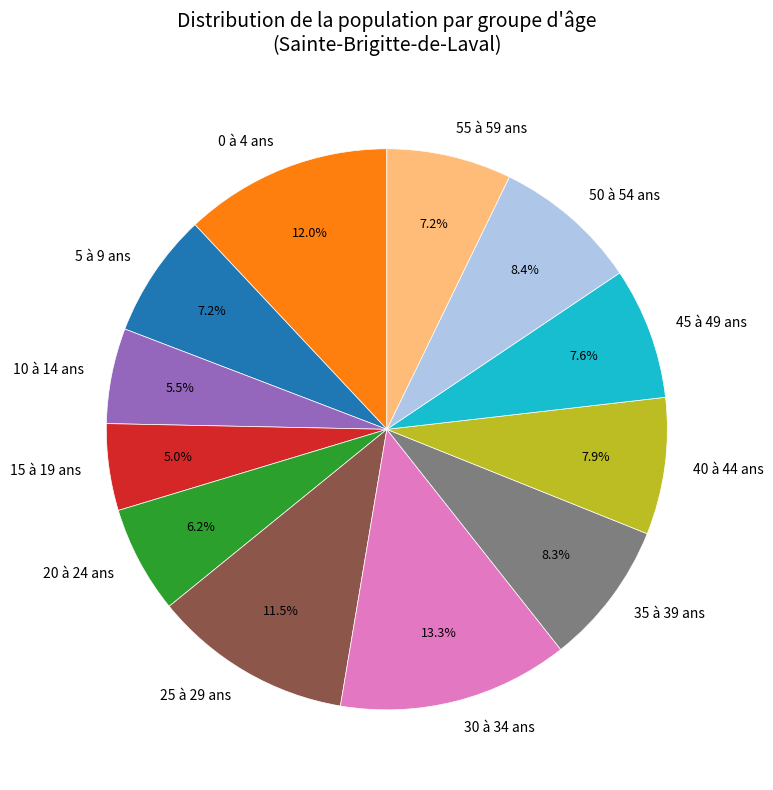

What is the ratio of the value at 45 à 49 ans to the value at 5 à 9 ans?

1.1